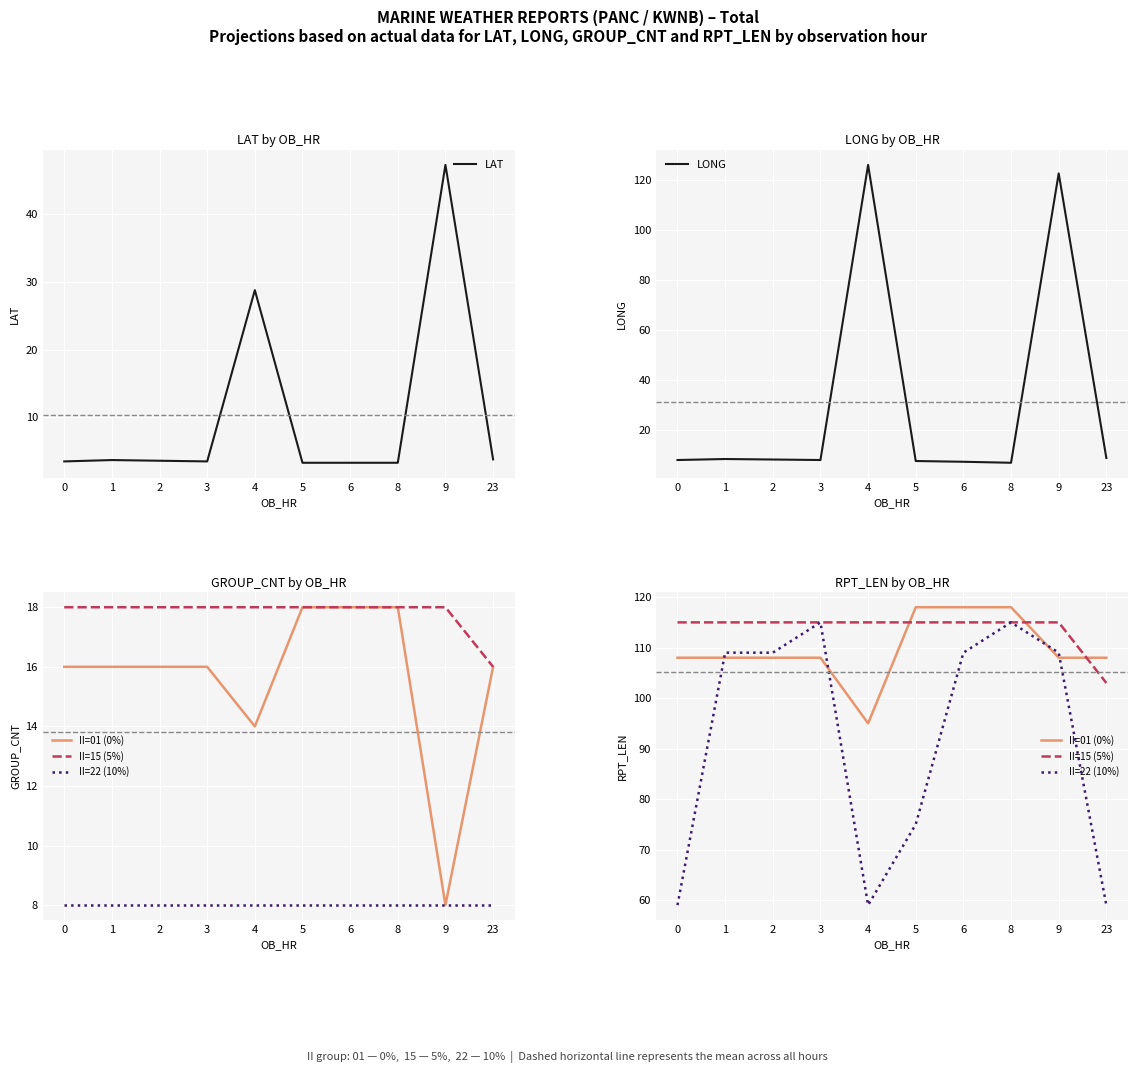

What is the minimum value shown in the chart?

3.3